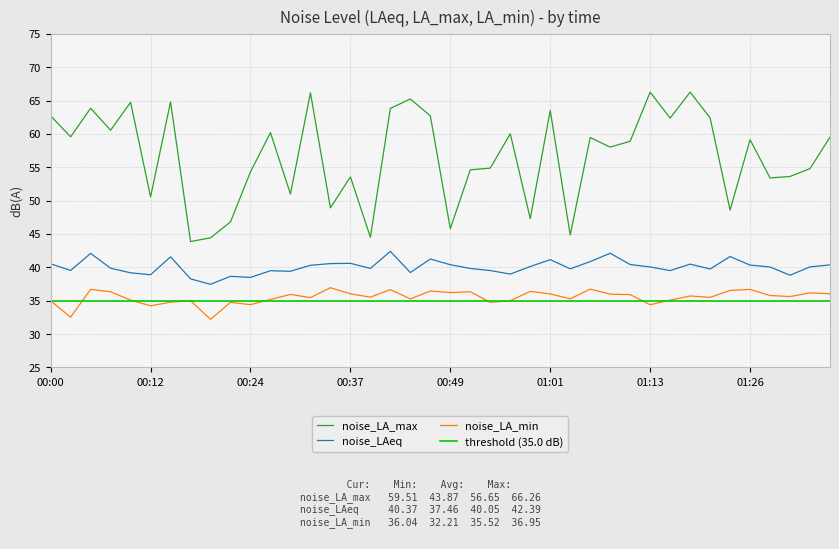

Which series has the widest spread of values?

noise_LA_max